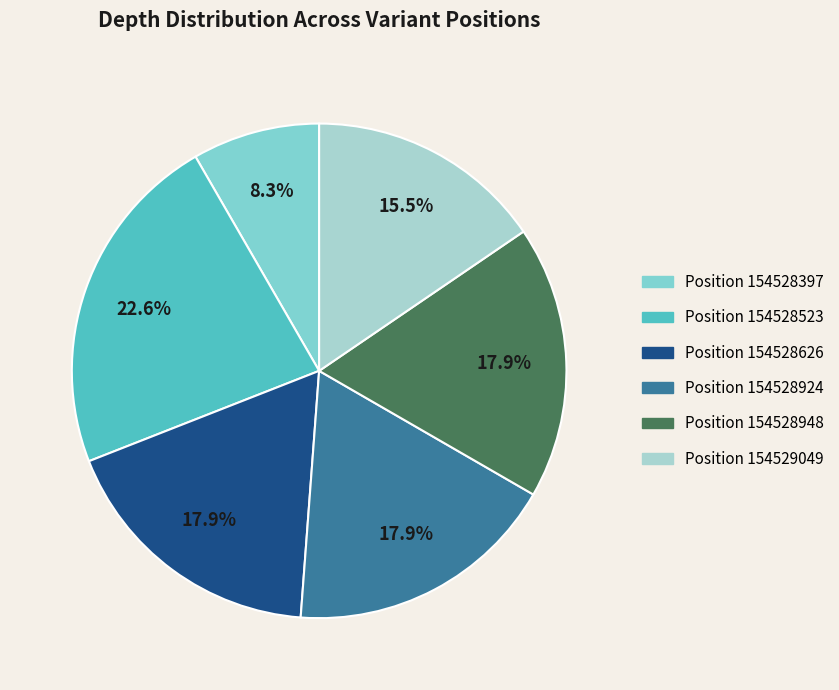

Does any single category account for the majority?

No